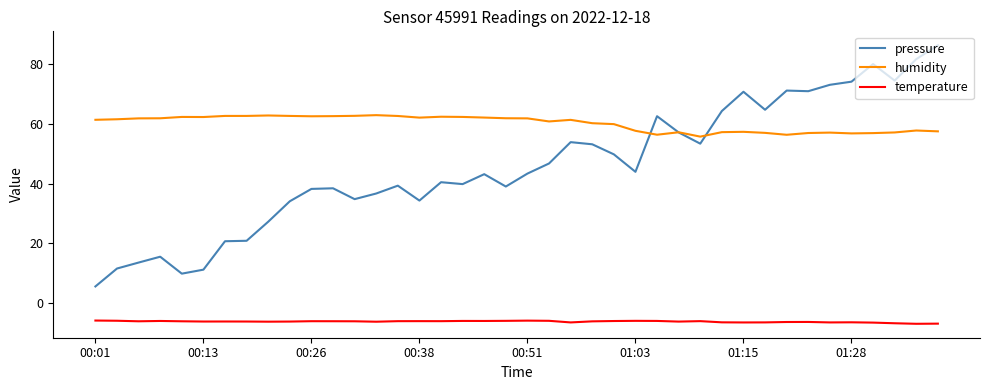

True or false: pressure and temperature cross at least once.

False